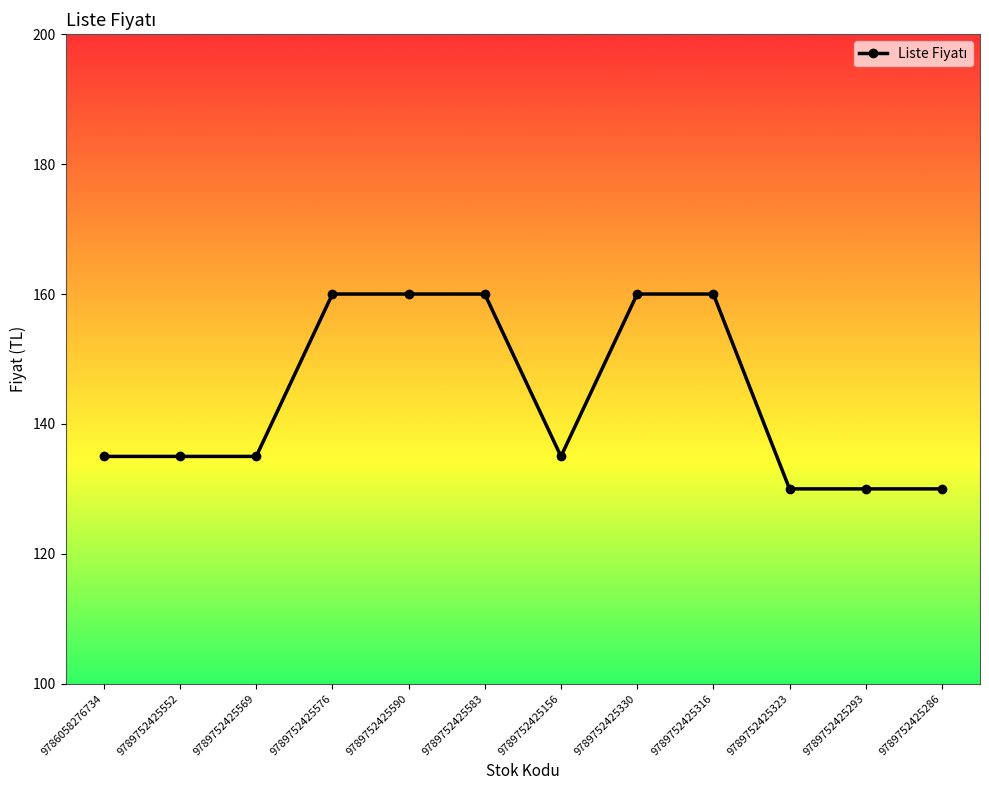

What is the maximum value shown in the chart?

160